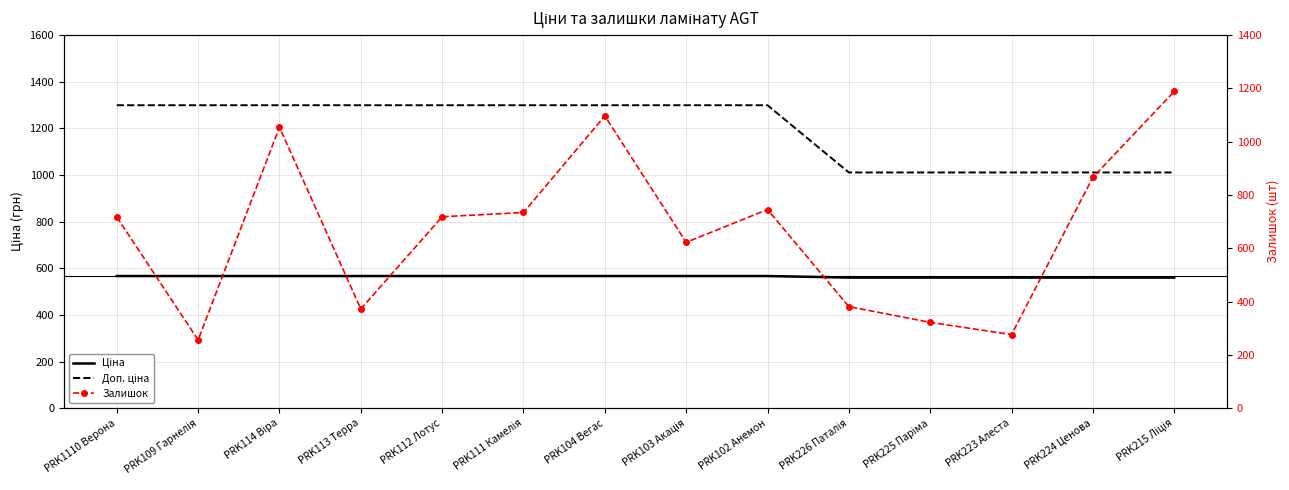

What is the value of the Доп. ціна point at the 2nd from the left?

1298.6